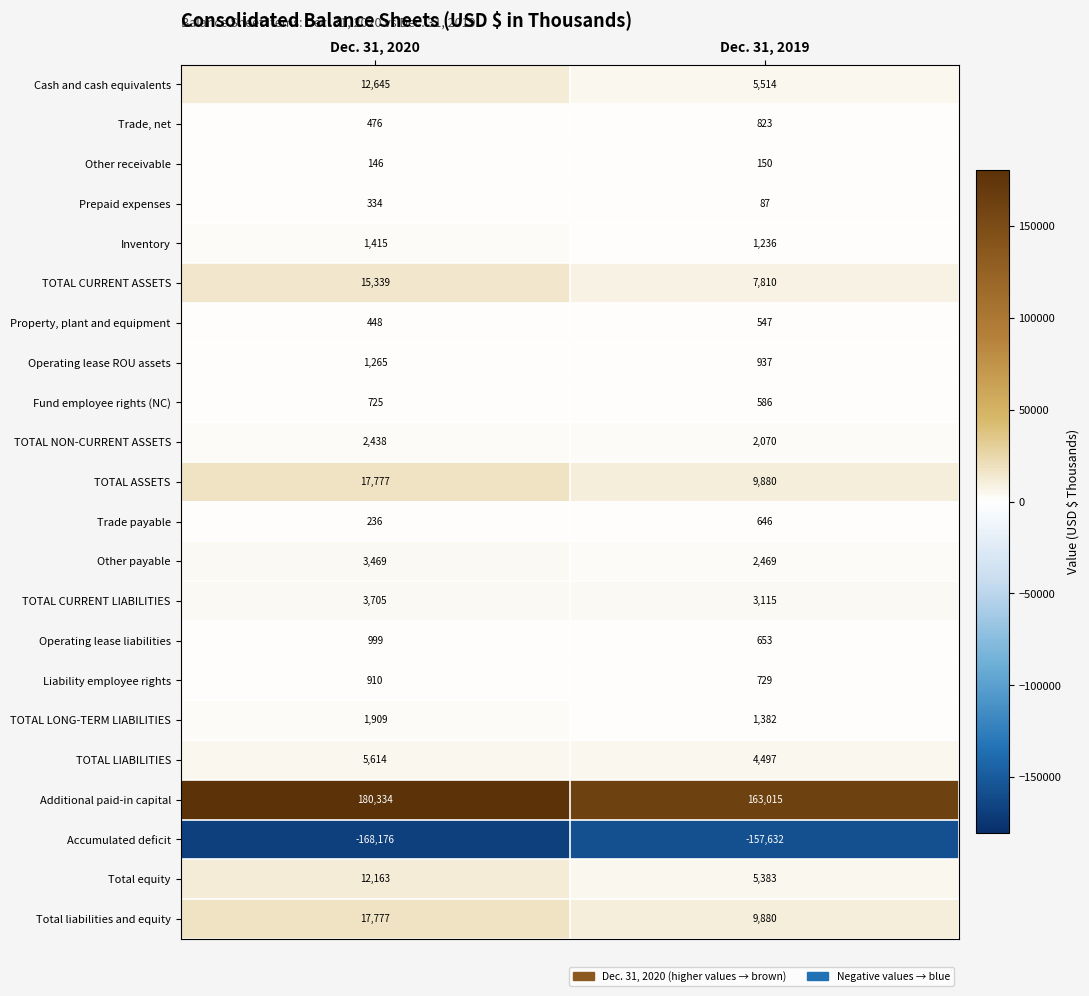

The Trade, net series shows 286 at Dec. 31, 2019. True or false?

False